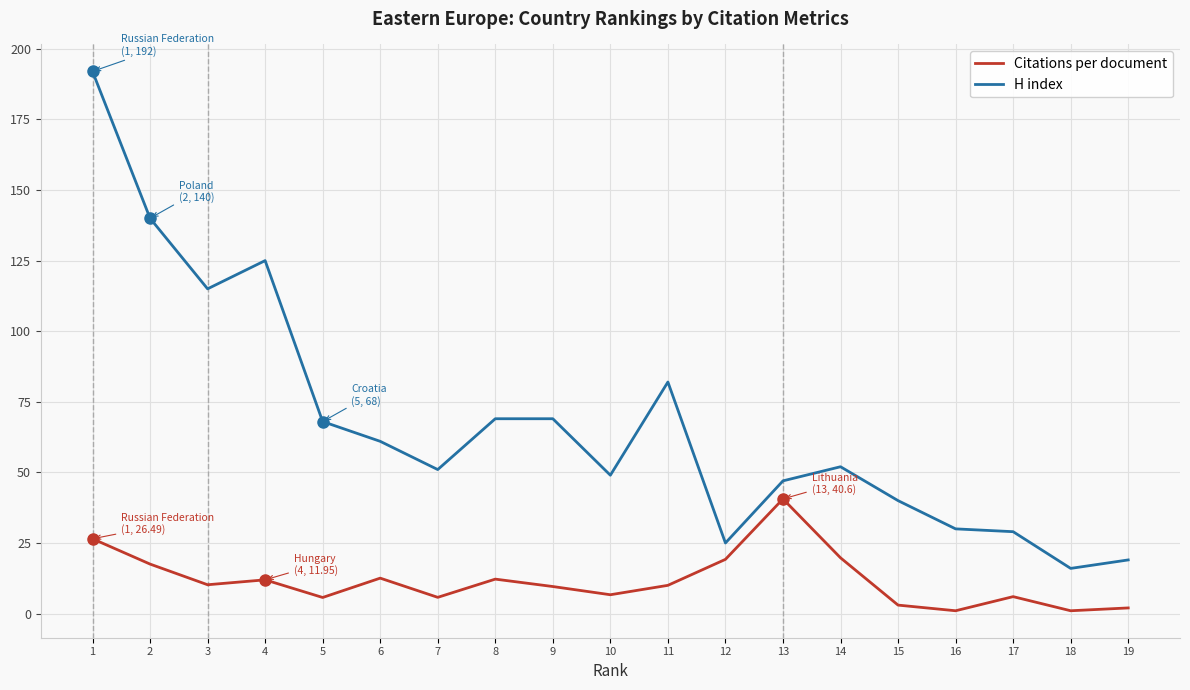

True or false: H index has a value of 52.0 at 14.

True